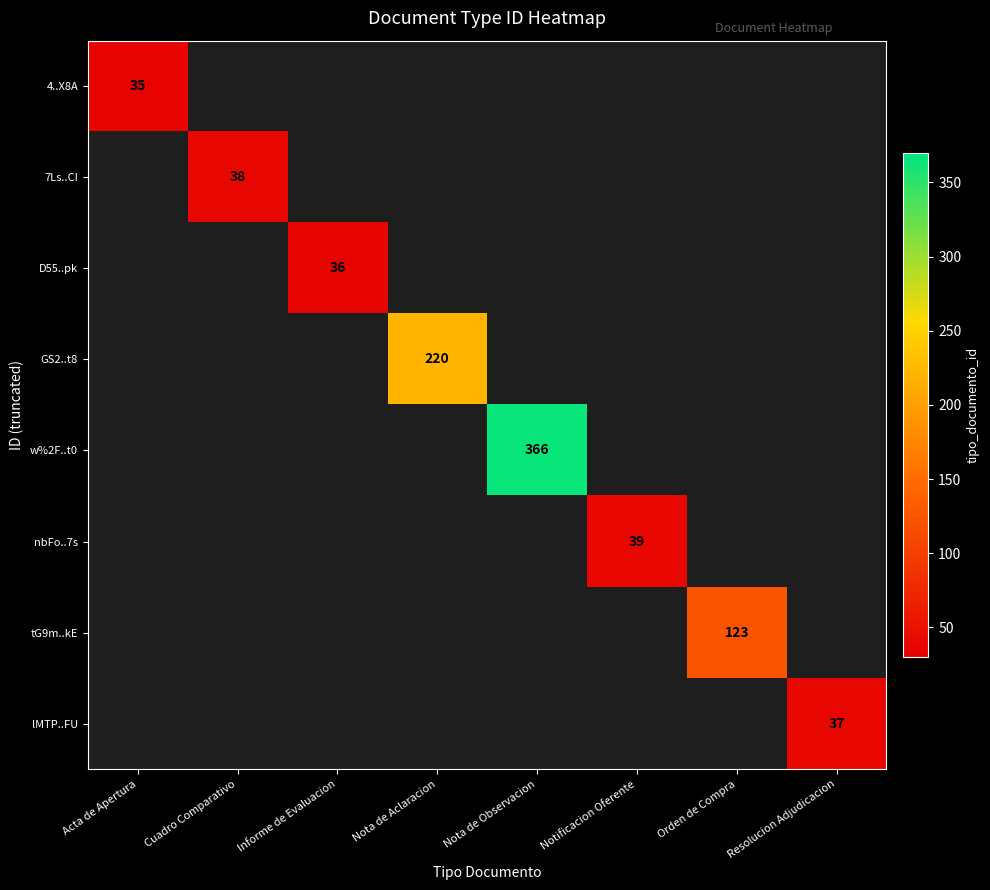

How many categories are shown in the chart?

8